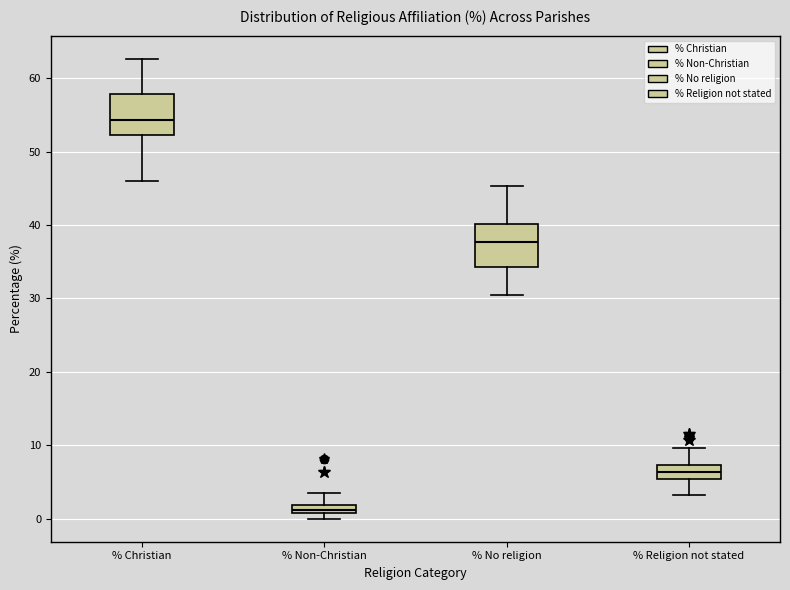

Which box's median line is the highest?

% Christian